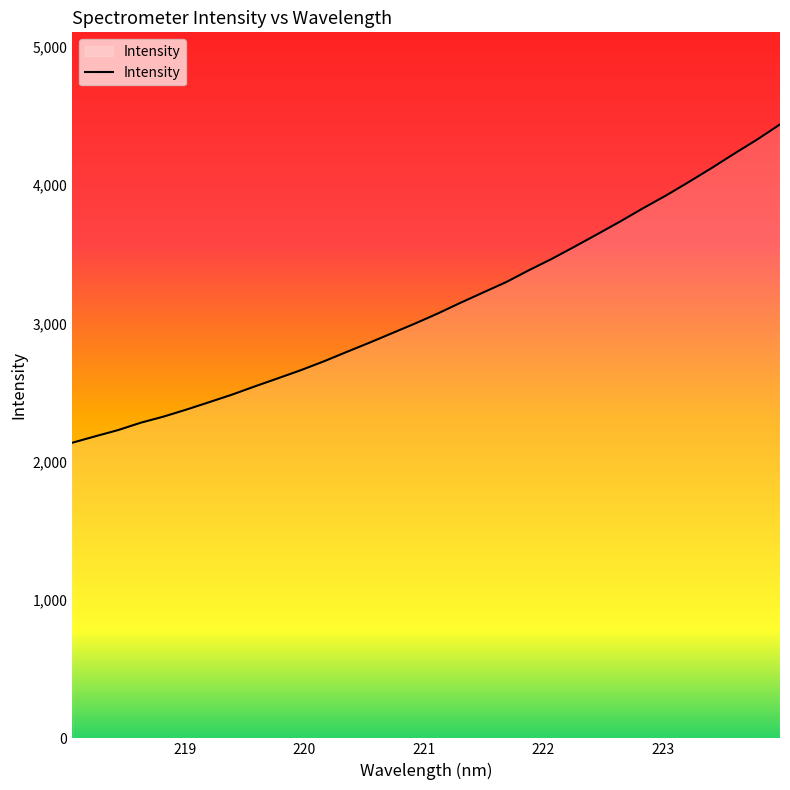

What is the difference between the maximum and minimum values?

2300.8